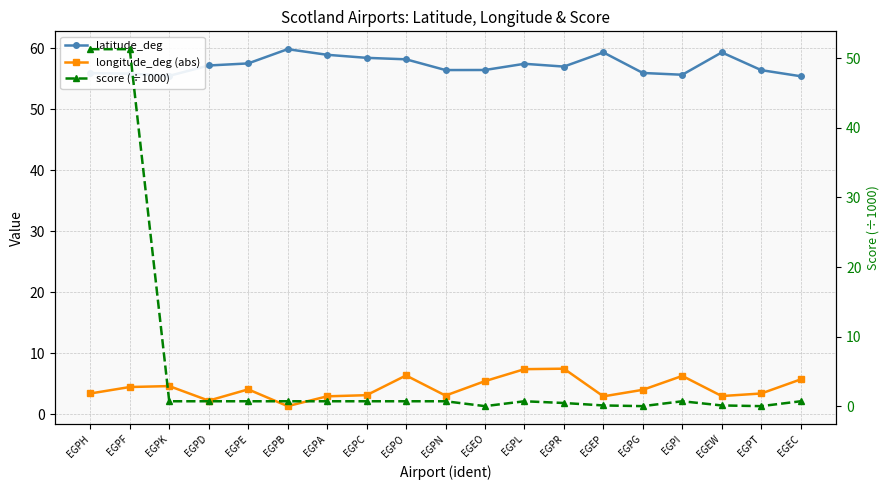

What is the maximum value for longitude_deg (abs)?

7.4